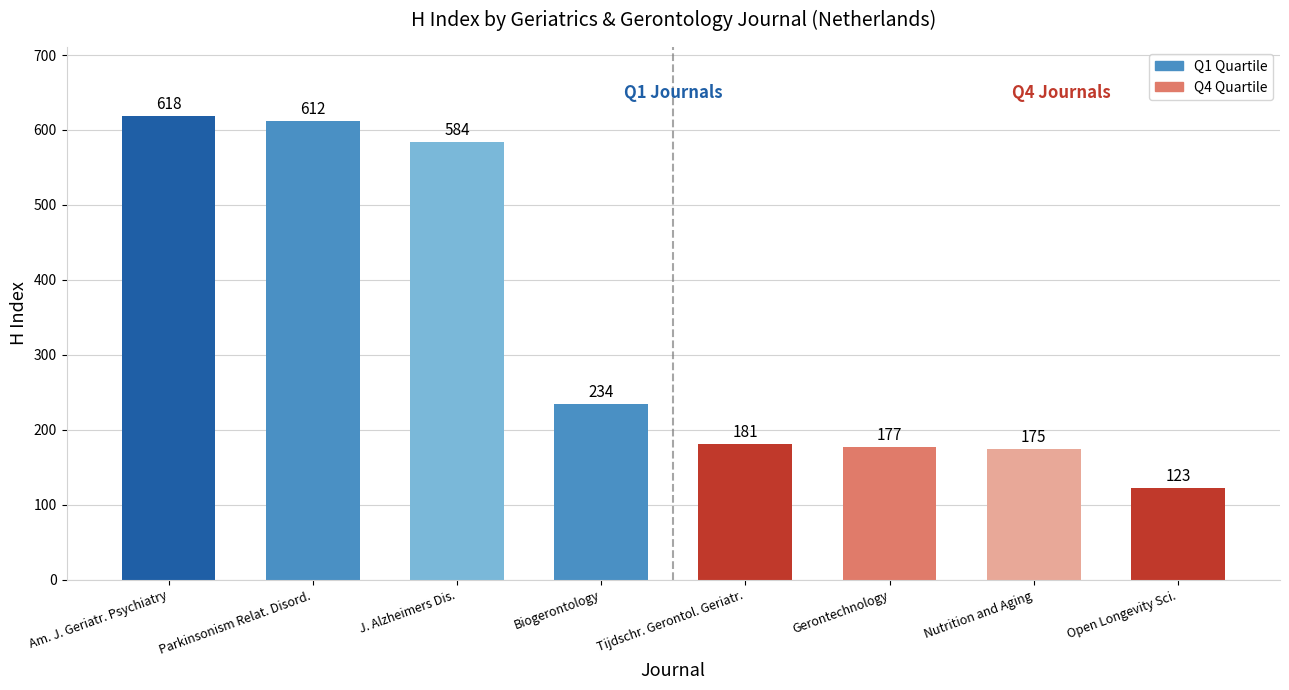

Rank the categories by value from highest to lowest.

Am. J. Geriatr. Psychiatry, Parkinsonism Relat. Disord., J. Alzheimers Dis., Biogerontology, Tijdschr. Gerontol. Geriatr., Gerontechnology, Nutrition and Aging, Open Longevity Sci.